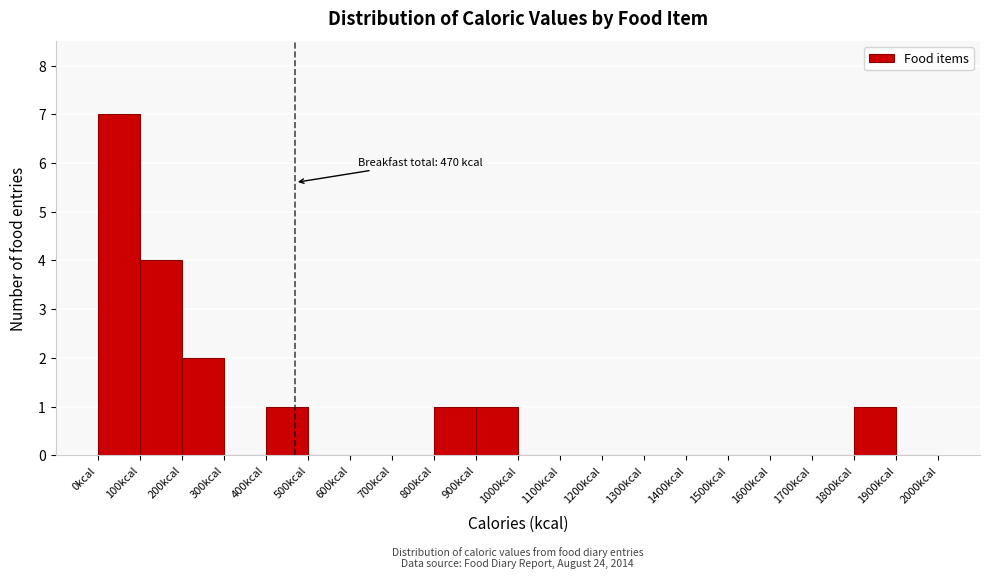

Which range on the x-axis has the tallest bar?

0 to 100